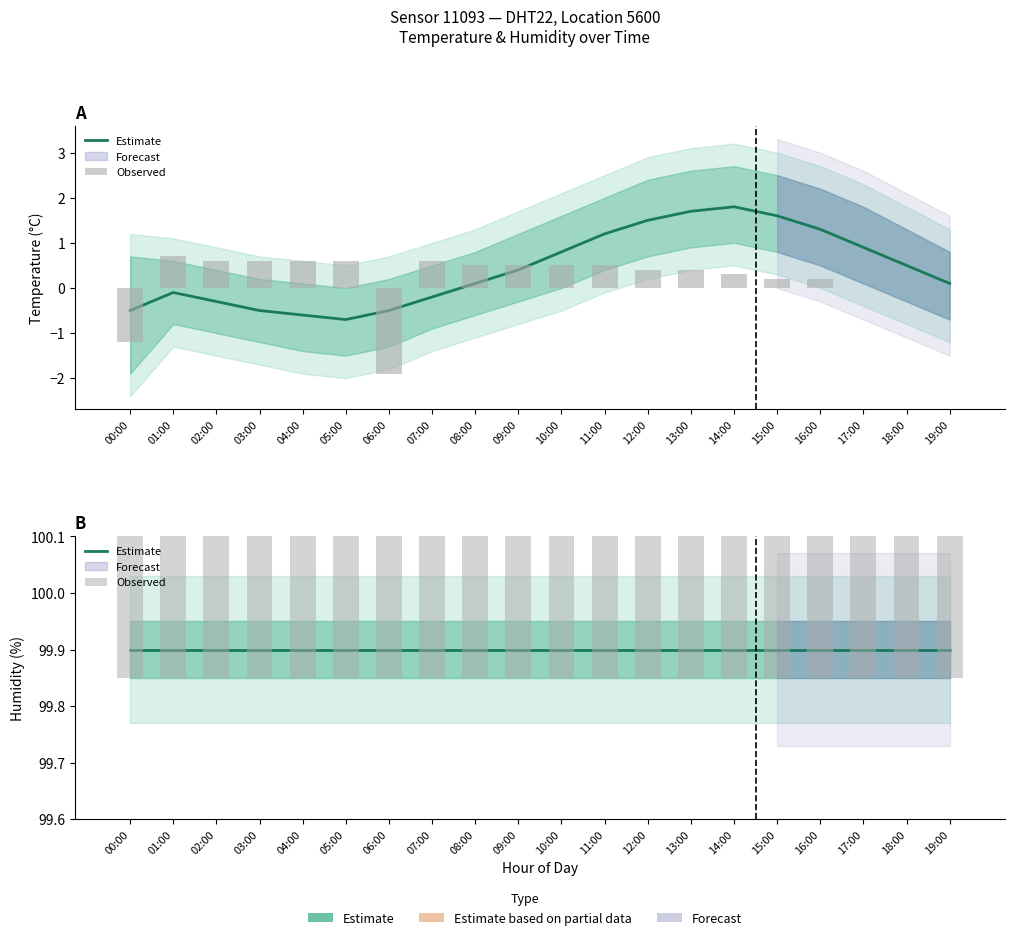

What position from the left is 03:00?

4